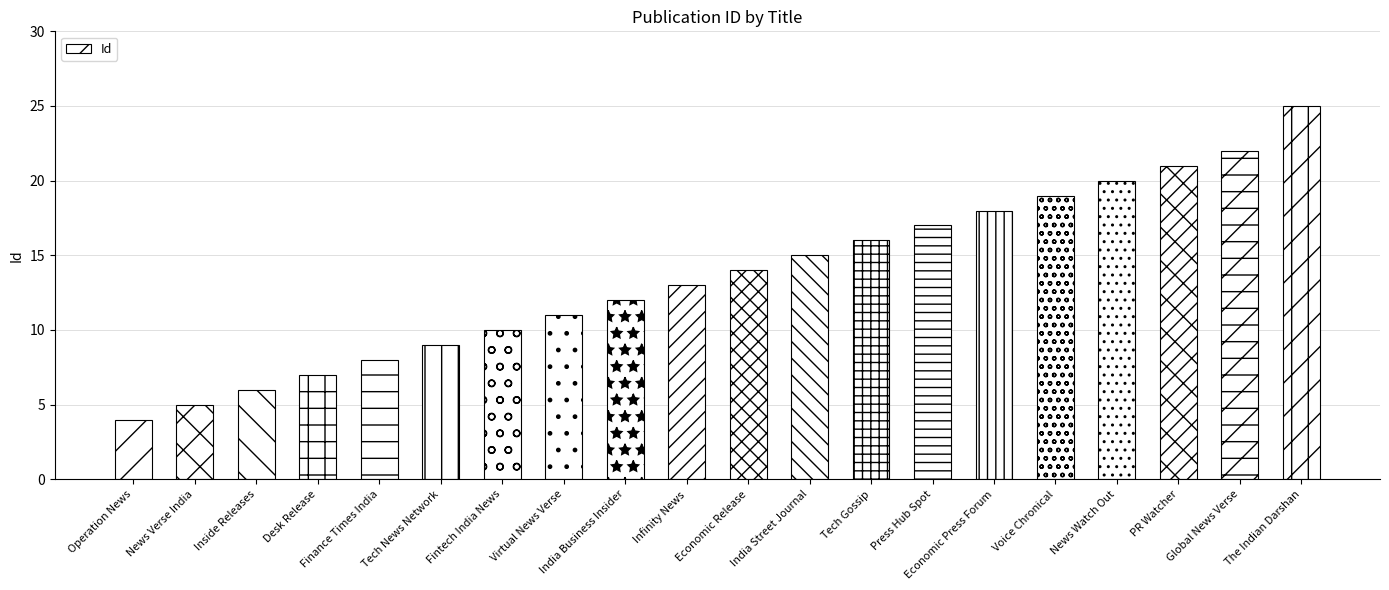

Between Fintech India News and Global News Verse, which is larger?

Global News Verse